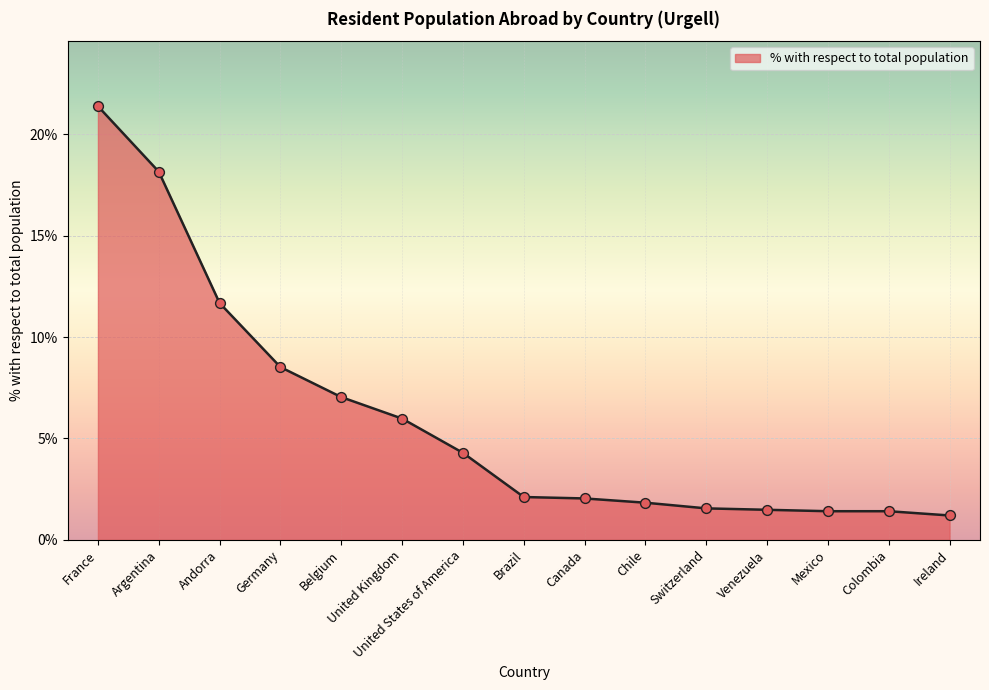

What is the change in value from Brazil to Ireland?

-0.9